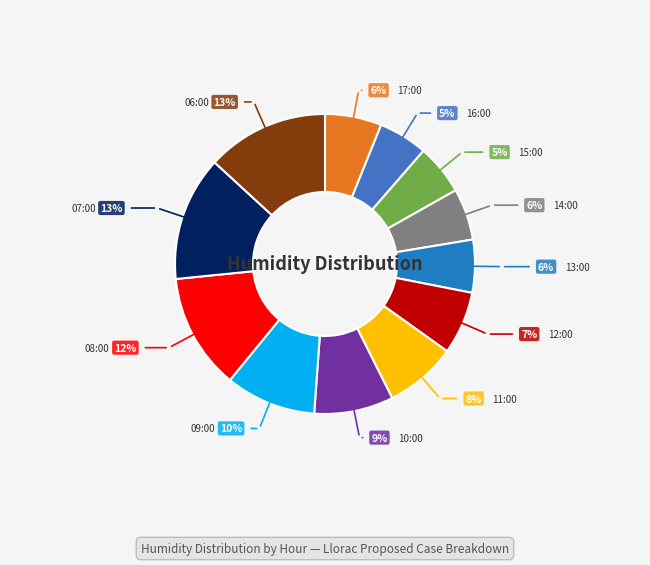

What percentage is the 11:00 slice, to the nearest percent?

8%